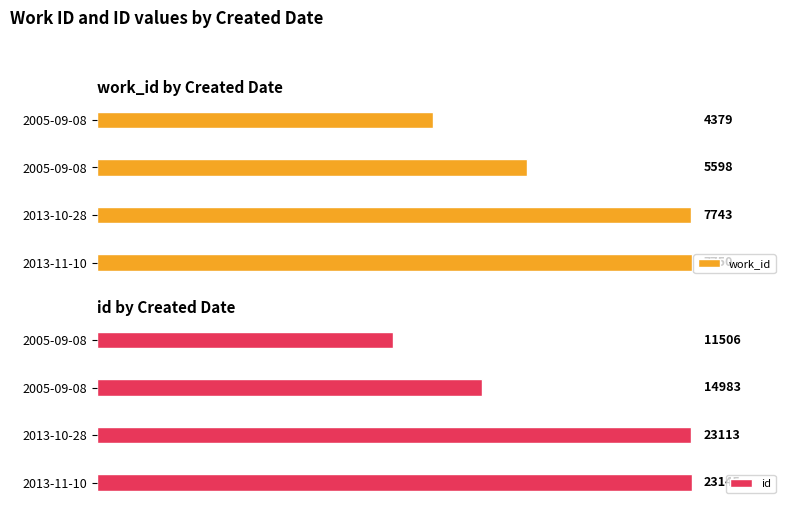

Which has a higher value, 2013-10-28 or 2005-09-08?

2013-10-28